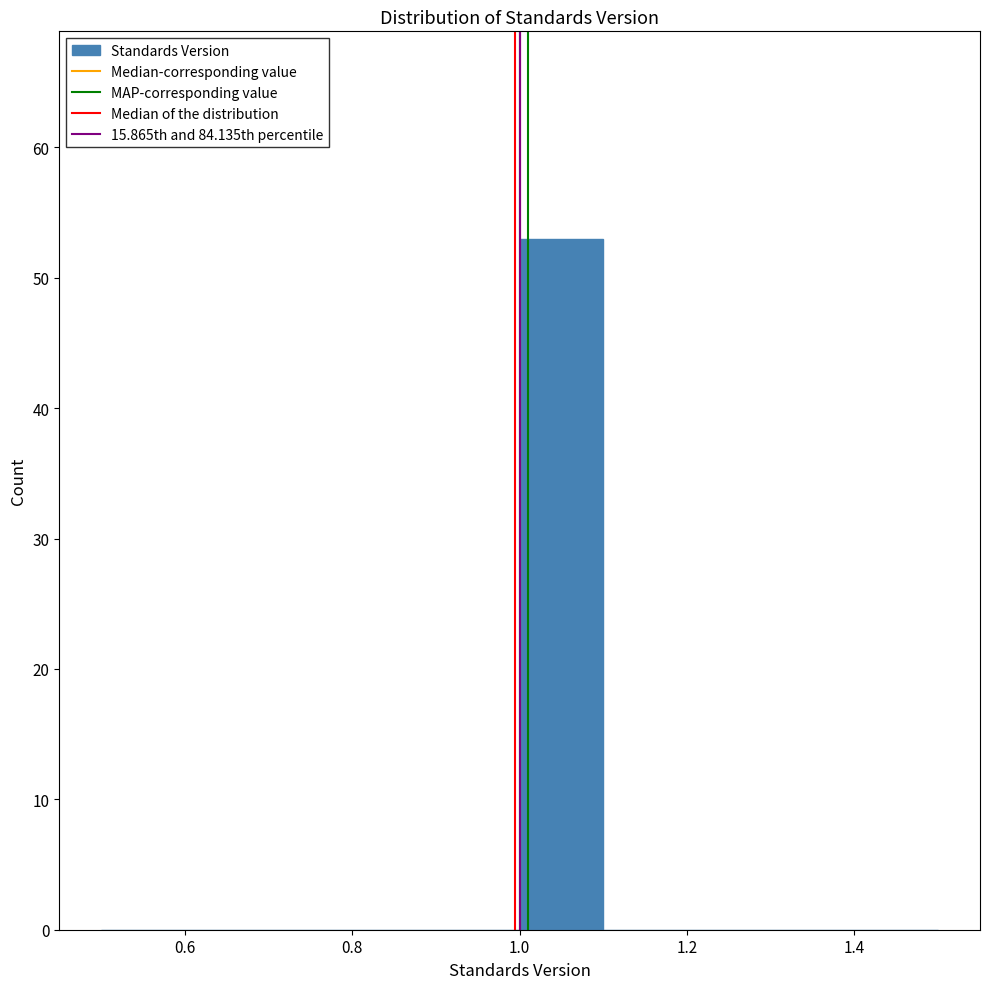

How tall is the bar that spans 1.0 to 1.1 on the x-axis? The values are not printed on the chart, so give them approximately, as read against the axis.

53